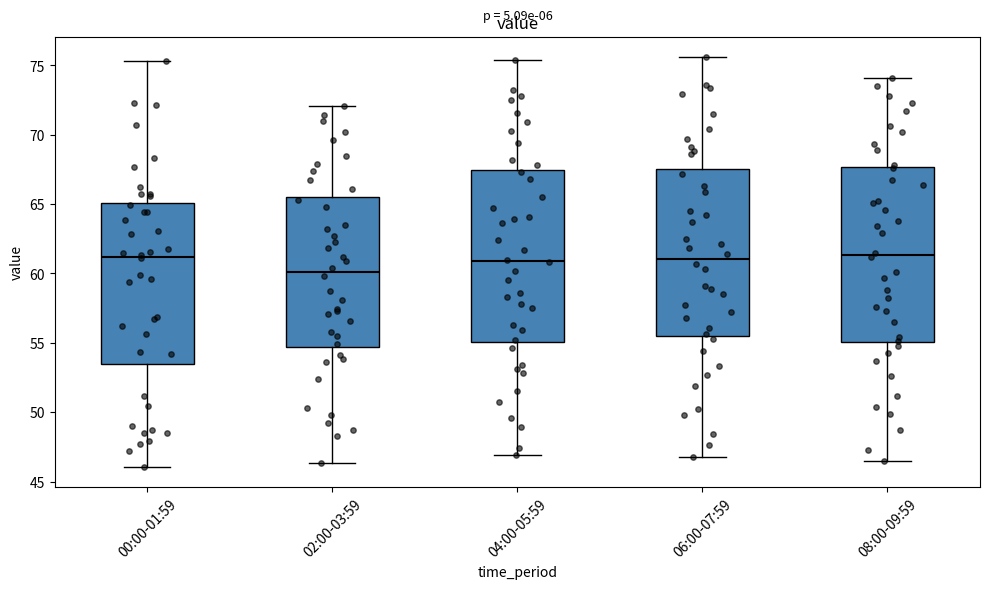

Which box has the lowest median line?

02:00-03:59